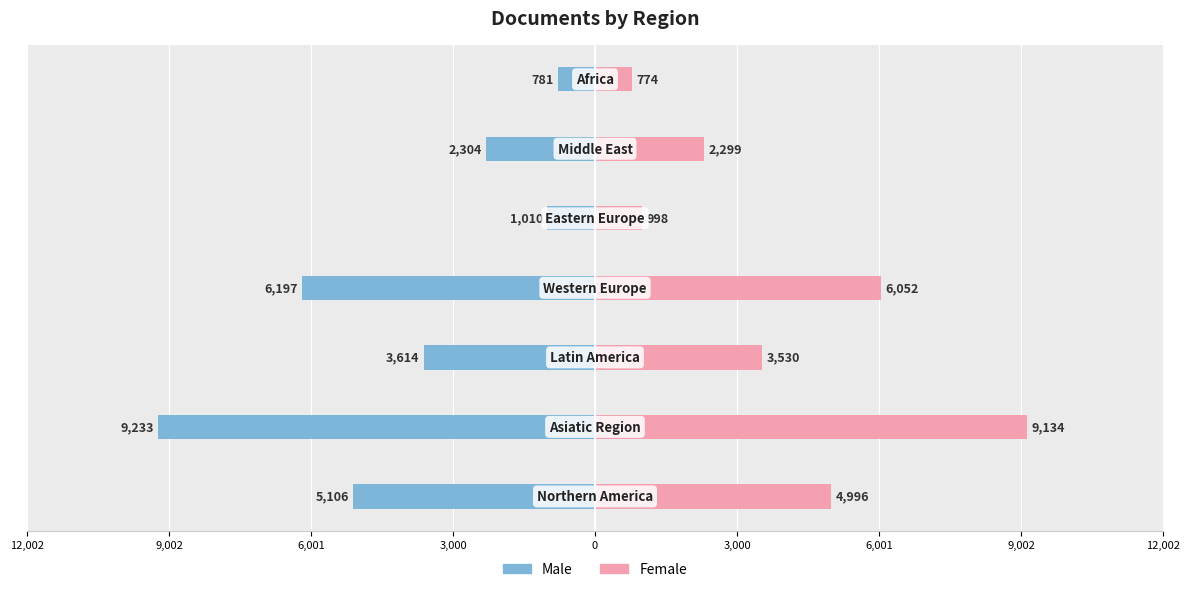

How many data points in Female are less than 3530?

3